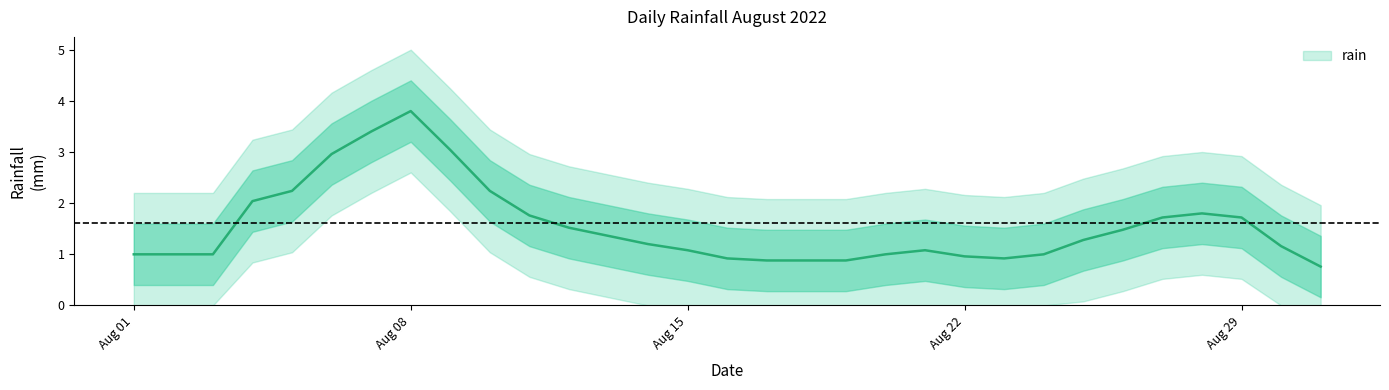

Is it true that the value at 2022-08-06 is 3.2?

False